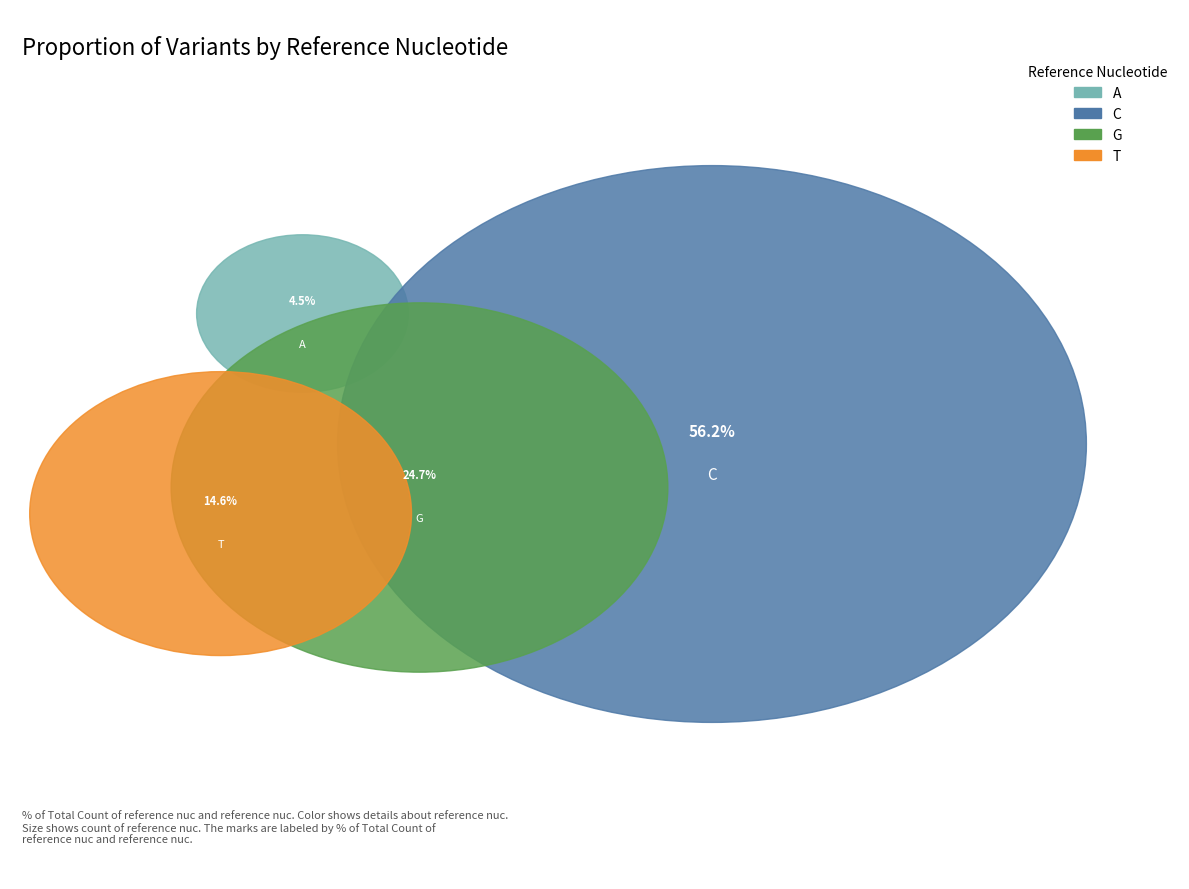

To the nearest percent, what is the difference between the C and G slice percentages?

31%